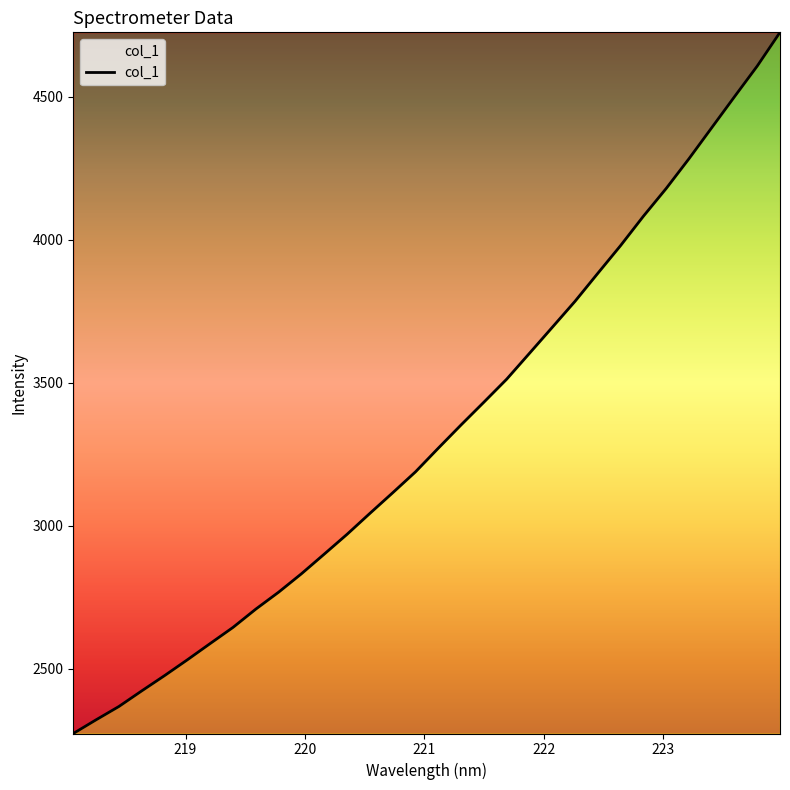

What is the difference between the maximum and minimum values?

2451.5